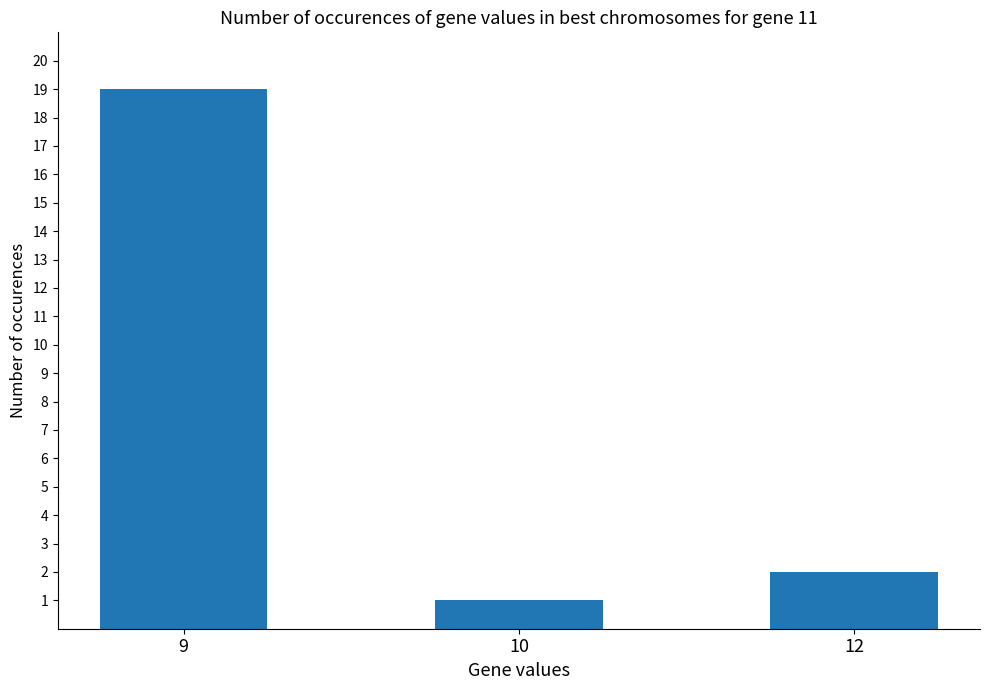

How many bars are there in total?

3